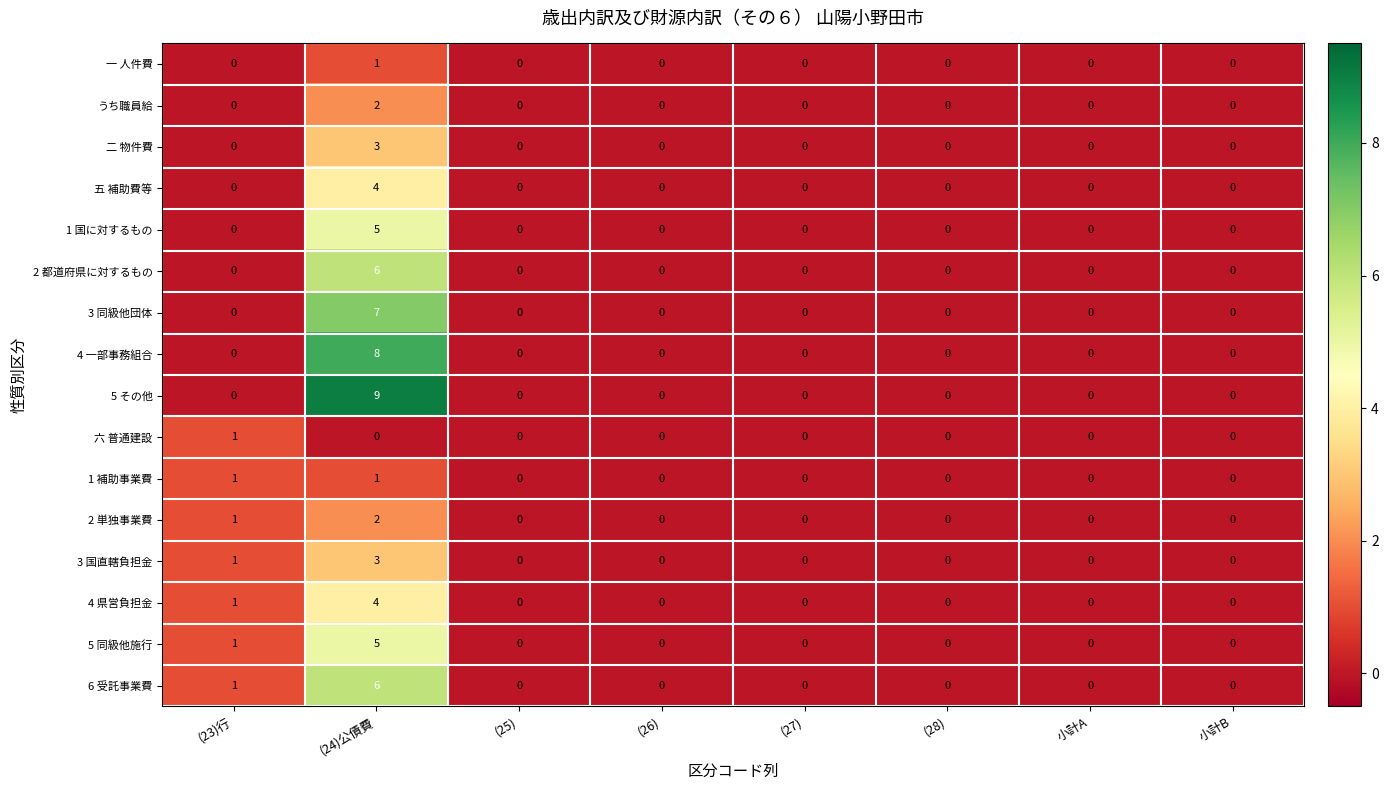

The 3 国直轄負担金 series shows 0 at (25). True or false?

True